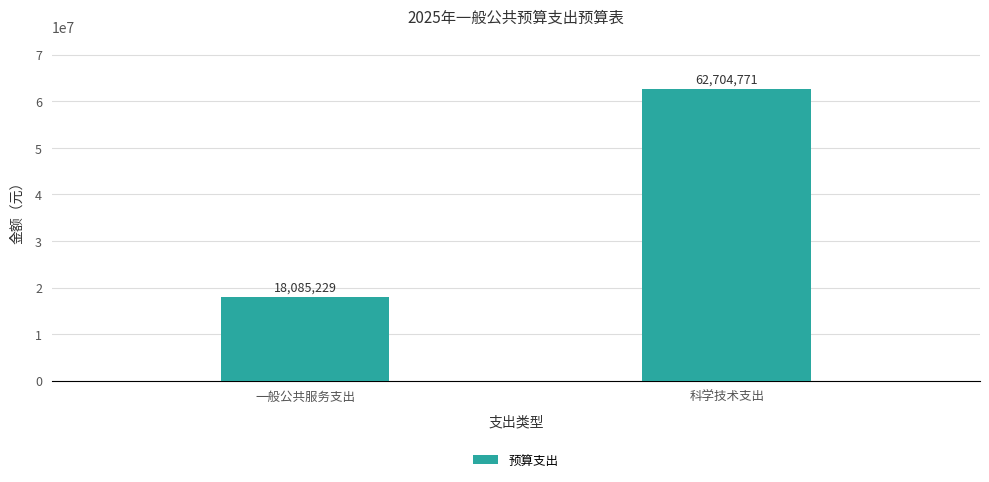

Does the chart contain any negative values?

No